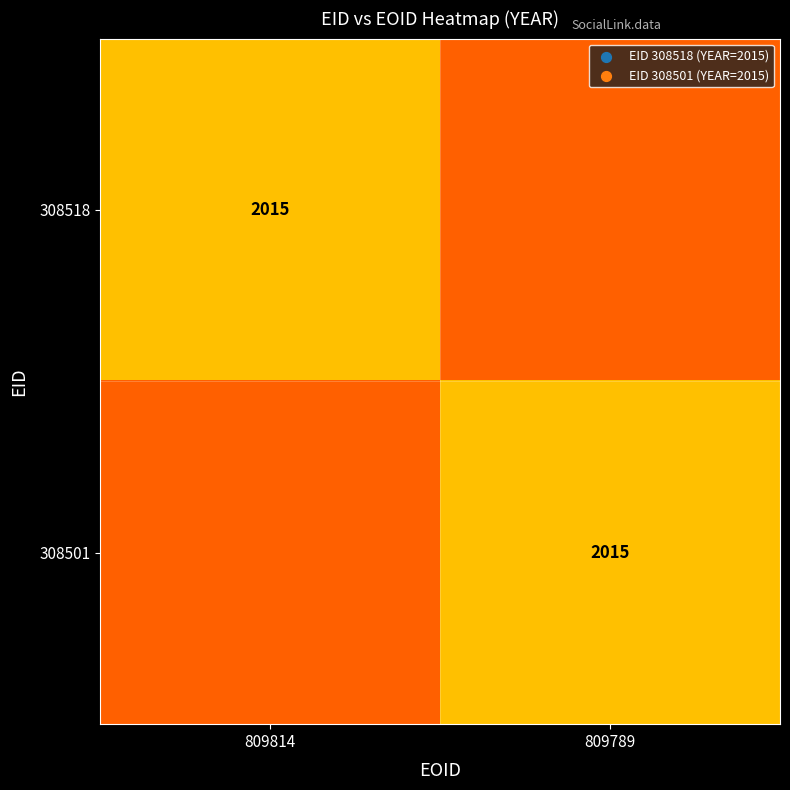

True or false: 308518 has a value of 3406.9 at 809814.

False